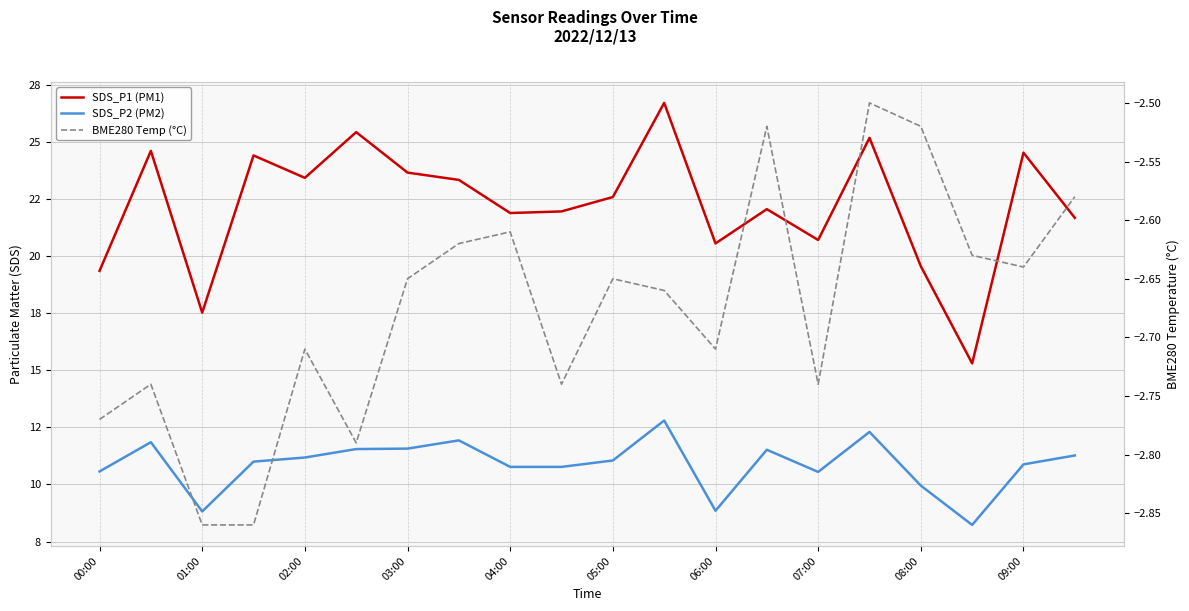

True or false: SDS_P2 (PM2) and BME280 Temp (°C) cross at least once.

False